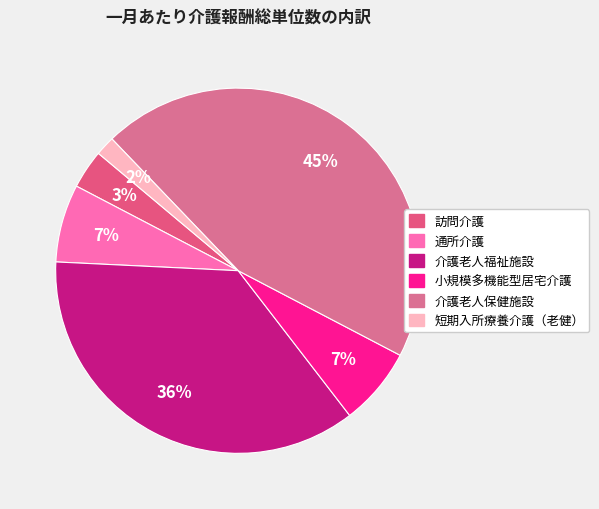

The 訪問介護 slice represents 1% of the pie. True or false?

False